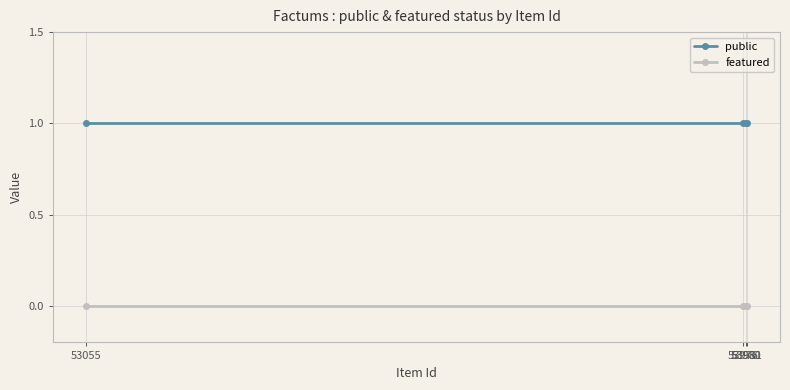

Which category has the lowest value in the public series?

53055